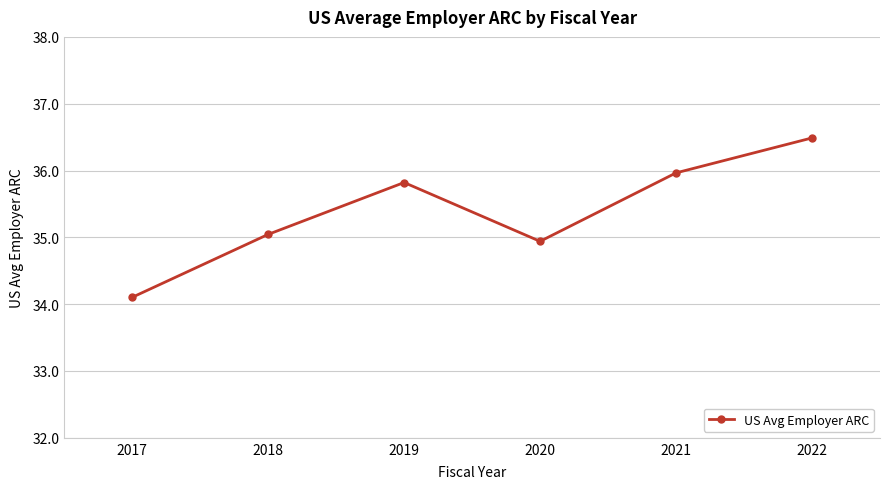

How many lines are shown in the chart?

1